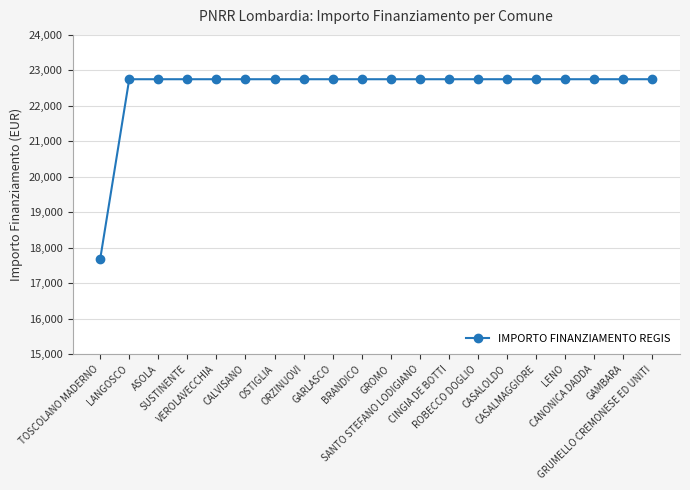

What is the smallest value displayed?

17674.8